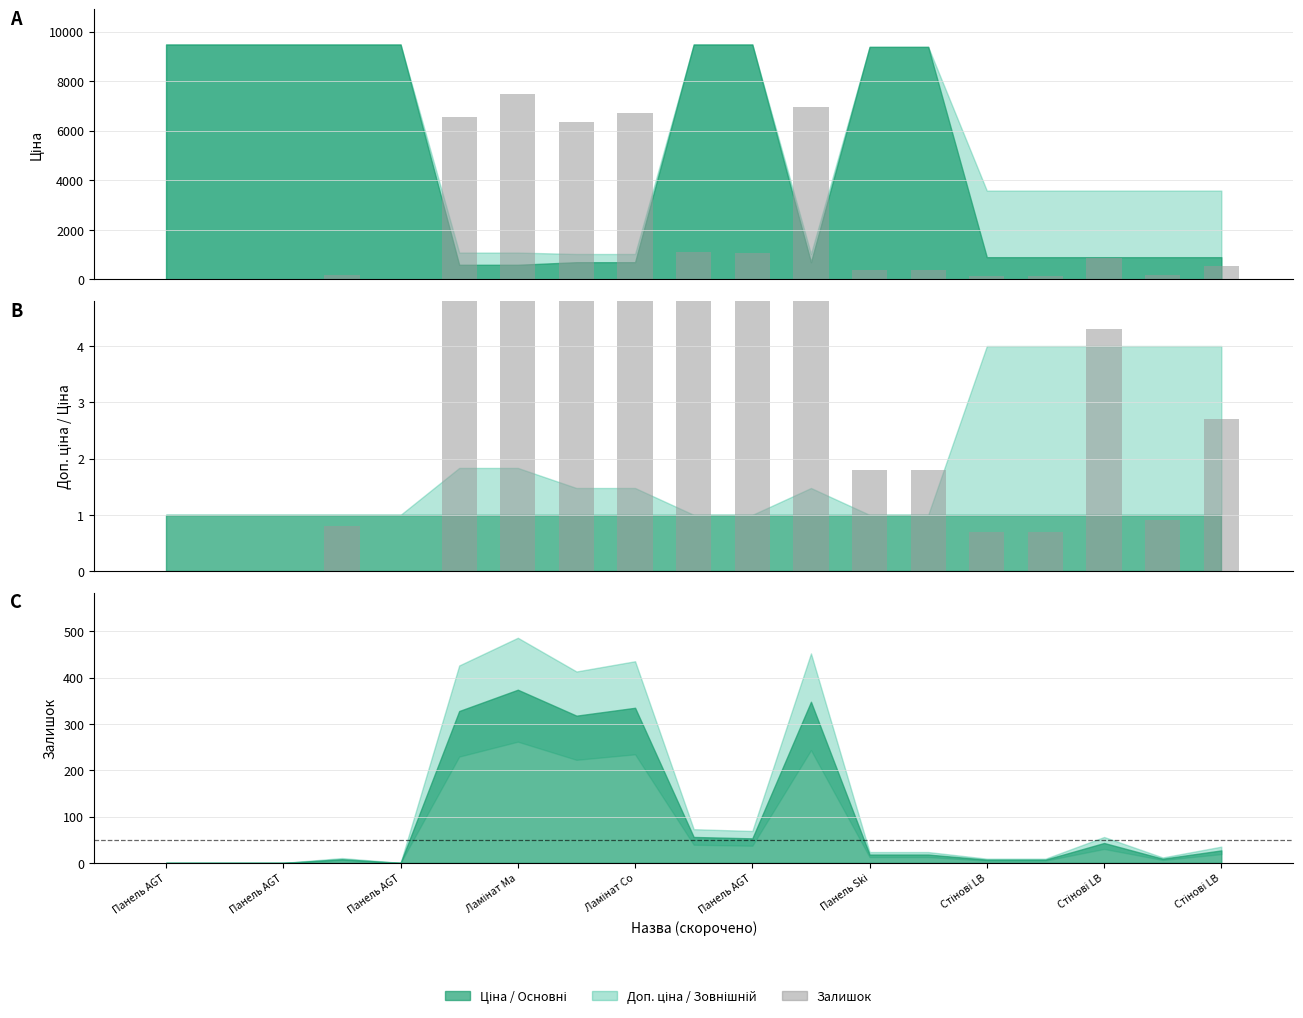

At which category is the sum across all series the highest?

Ламінат Ma